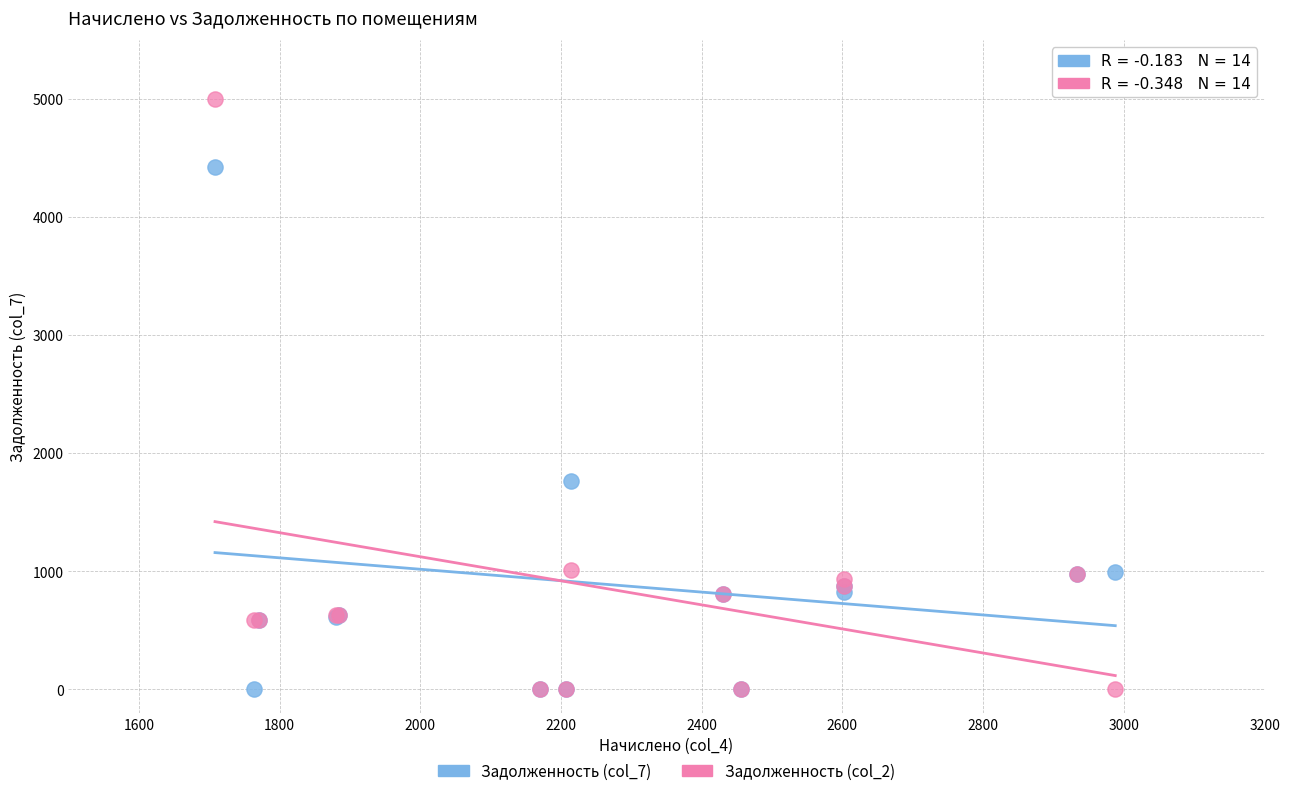

What are all the series names shown in the legend?

Задолженность (col_7), Задолженность (col_2)